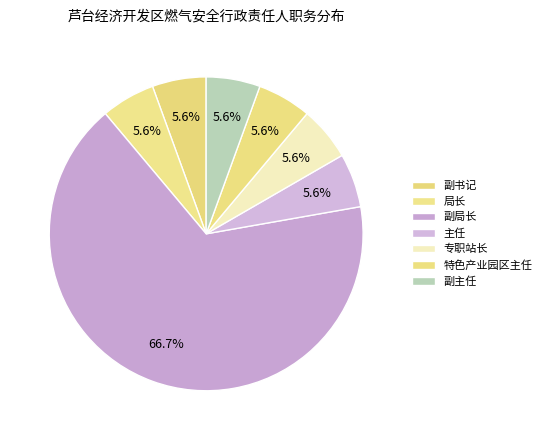

How many segments does this pie chart have?

7